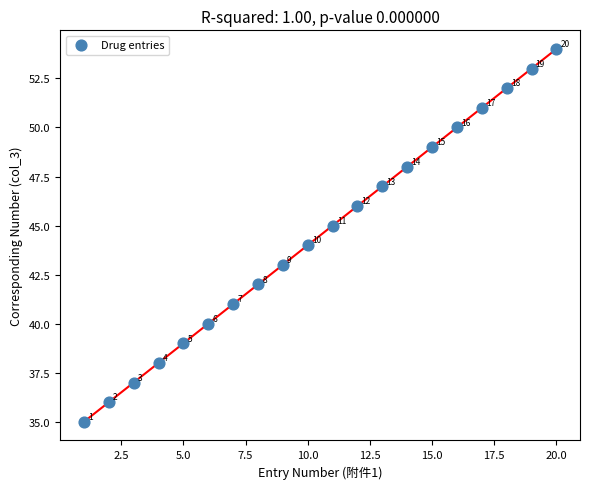

What Y value in the scatter plot is closest to 44?

44